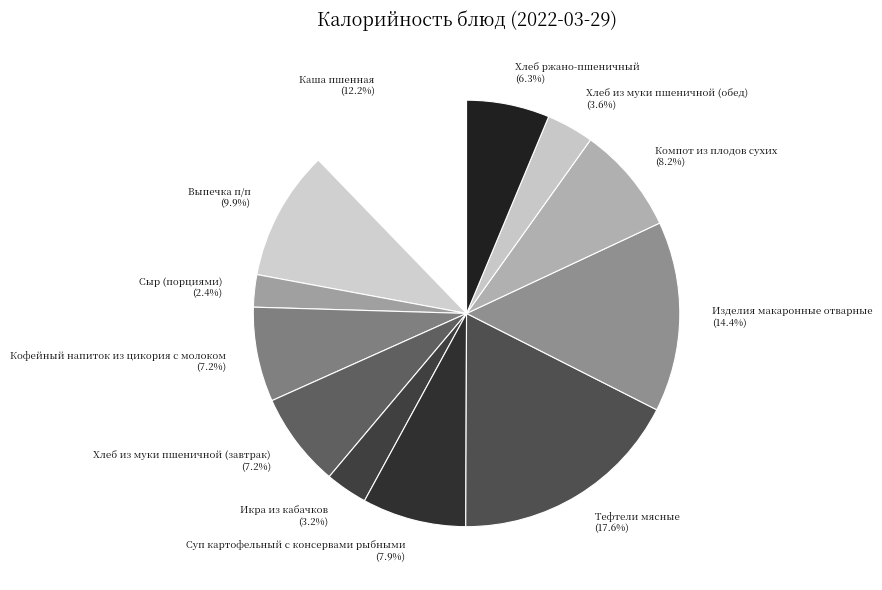

What percentage is the Тефтели мясные slice, to the nearest percent?

18%